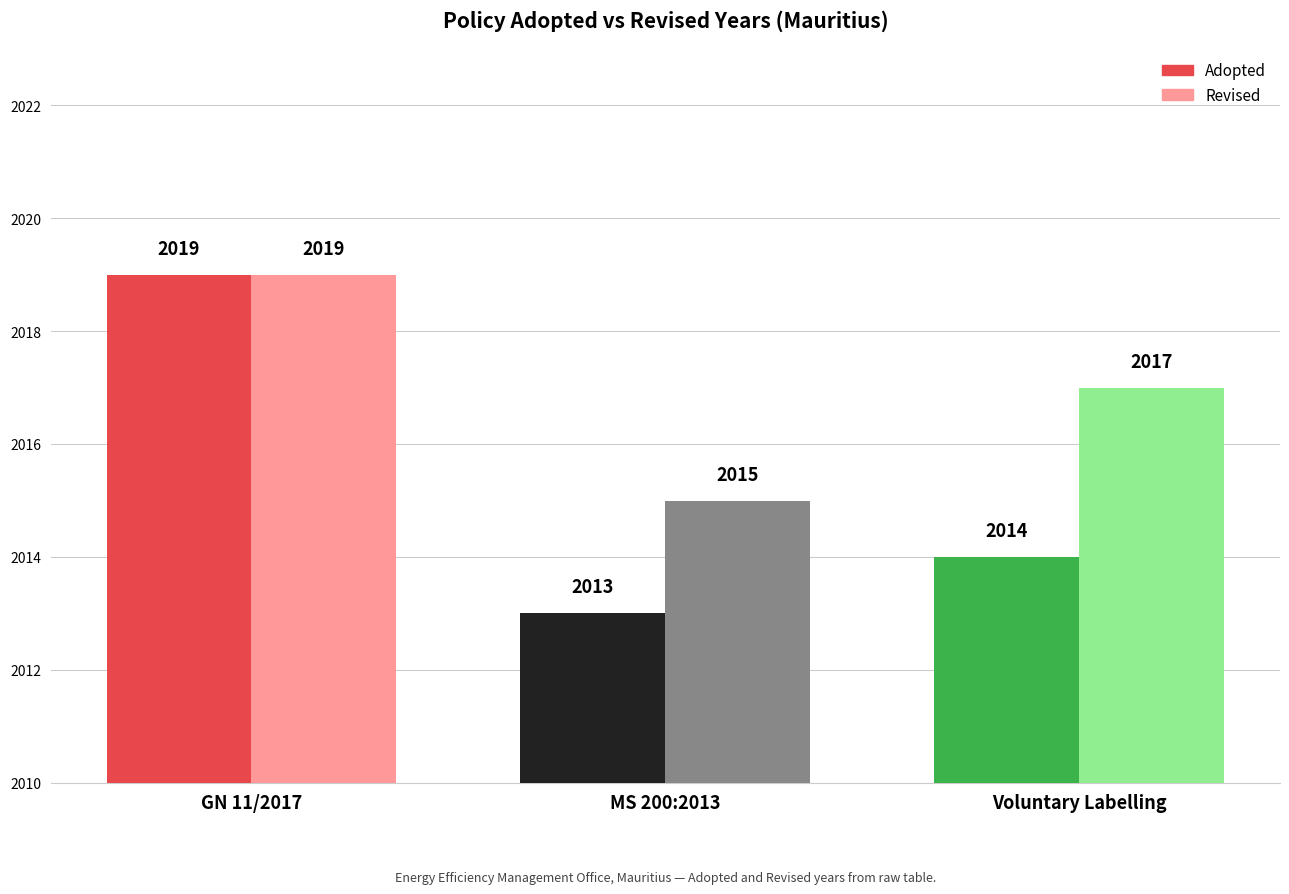

The Adopted series shows 2014 at Voluntary Labelling. True or false?

True